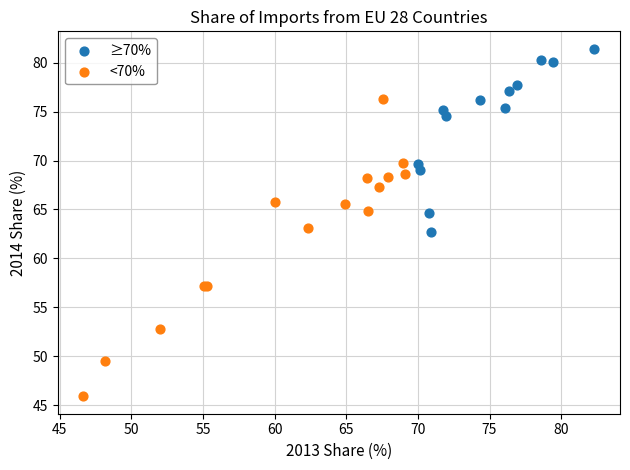

Which series contains the lowest Y value?

<70%